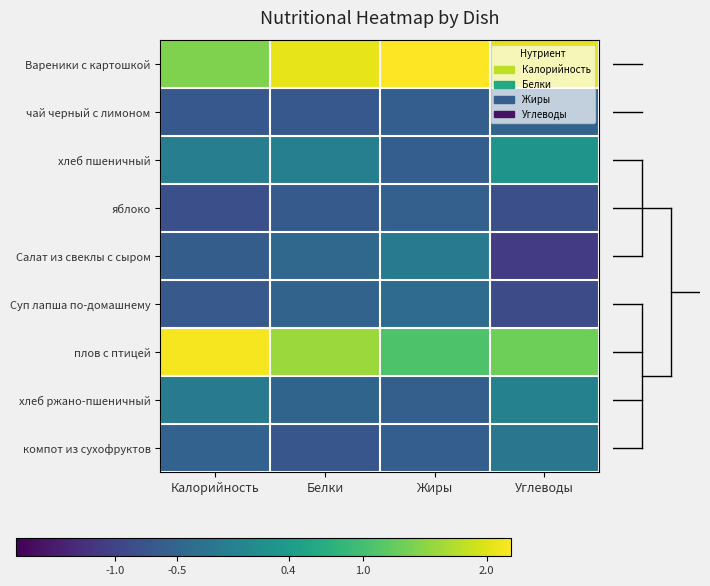

Reading right to left, what are all the values shown in this chart?

Вареники с картошкой: Углеводы=2.0	Жиры=2.4	Белки=2.1	Калорийность=1.4
чай черный с лимоном: Углеводы=-0.5	Жиры=-0.6	Белки=-0.7	Калорийность=-0.7
хлеб пшеничный: Углеводы=0.3	Жиры=-0.6	Белки=-0.1	Калорийность=-0.1
яблоко: Углеводы=-0.8	Жиры=-0.6	Белки=-0.7	Калорийность=-0.8
Салат из свеклы с сыром: Углеводы=-1.1	Жиры=-0.2	Белки=-0.4	Калорийность=-0.6
Суп лапша по-домашнему: Углеводы=-0.9	Жиры=-0.4	Белки=-0.5	Калорийность=-0.7
плов с птицей: Углеводы=1.3	Жиры=1.1	Белки=1.6	Калорийность=2.2
хлеб ржано-пшеничный: Углеводы=-0.0	Жиры=-0.6	Белки=-0.5	Калорийность=-0.1
компот из сухофруктов: Углеводы=-0.2	Жиры=-0.6	Белки=-0.7	Калорийность=-0.5